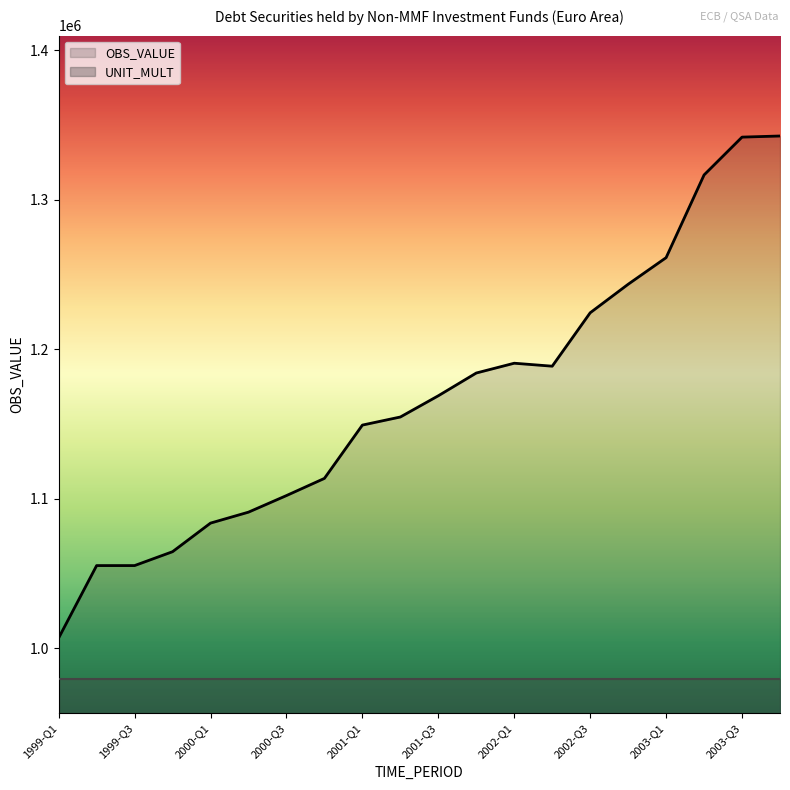

True or false: UNIT_MULT and OBS_VALUE intersect in this chart.

False